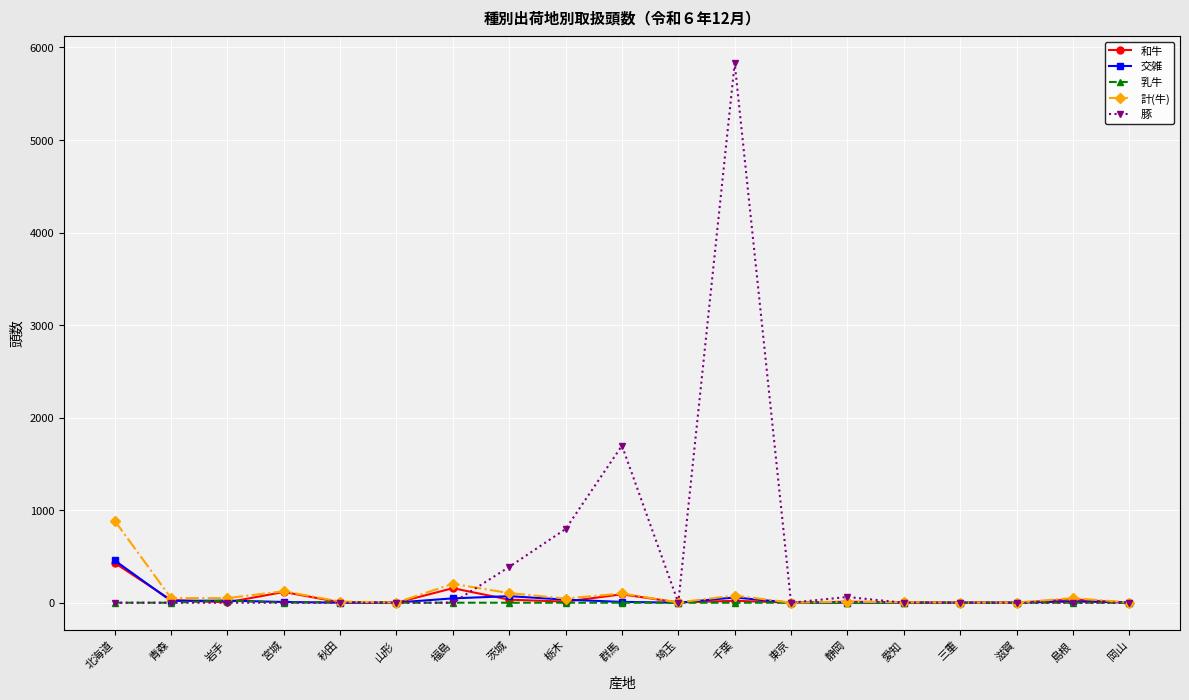

Which series has the largest range (max minus min)?

豚